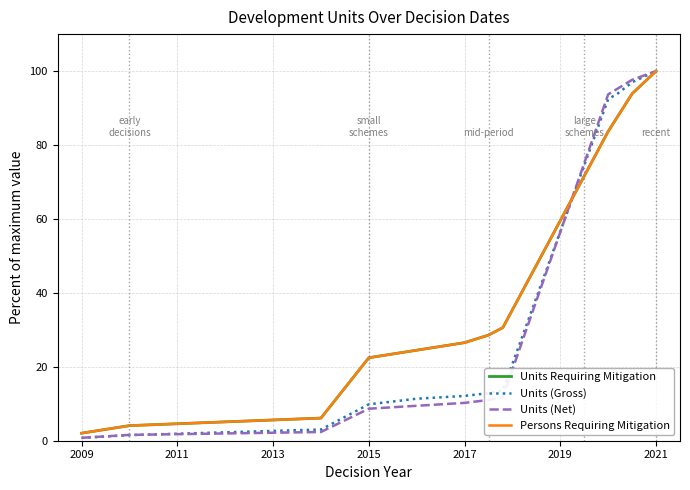

Is this an area chart (filled region under the line)?

No